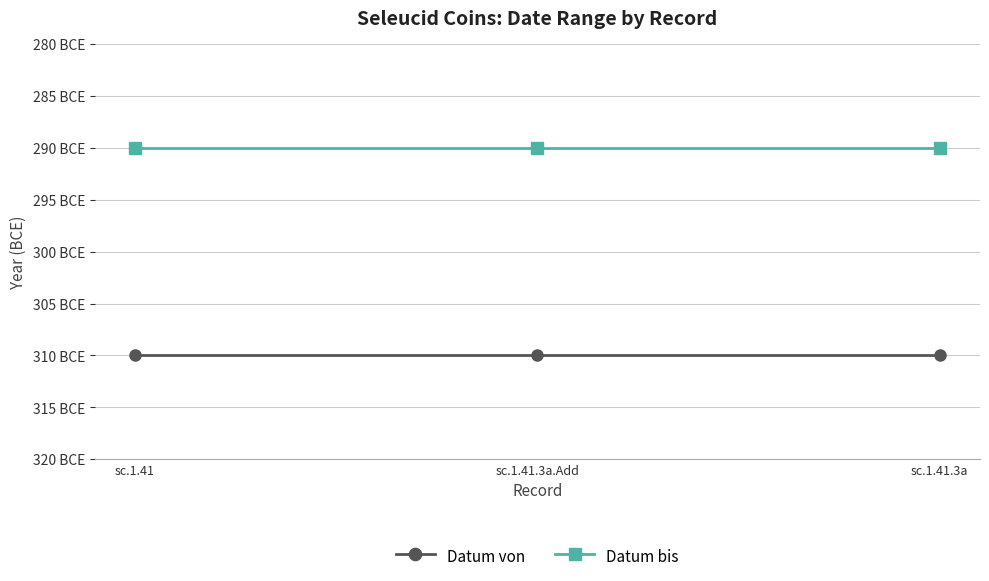

What are all the series names shown in the legend?

Datum von, Datum bis